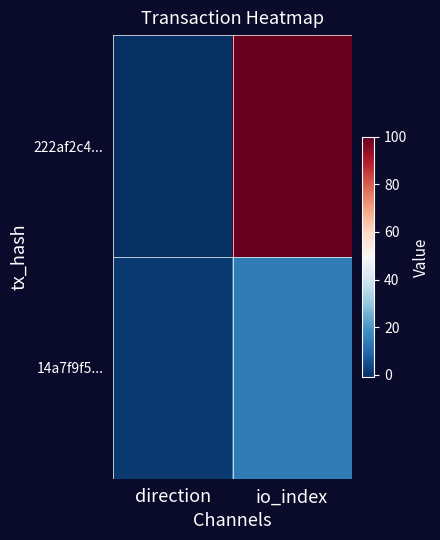

Reading left to right, extract all data points from this chart.

222af2c4...: direction=-1	io_index=100
14a7f9f5...: direction=1	io_index=14